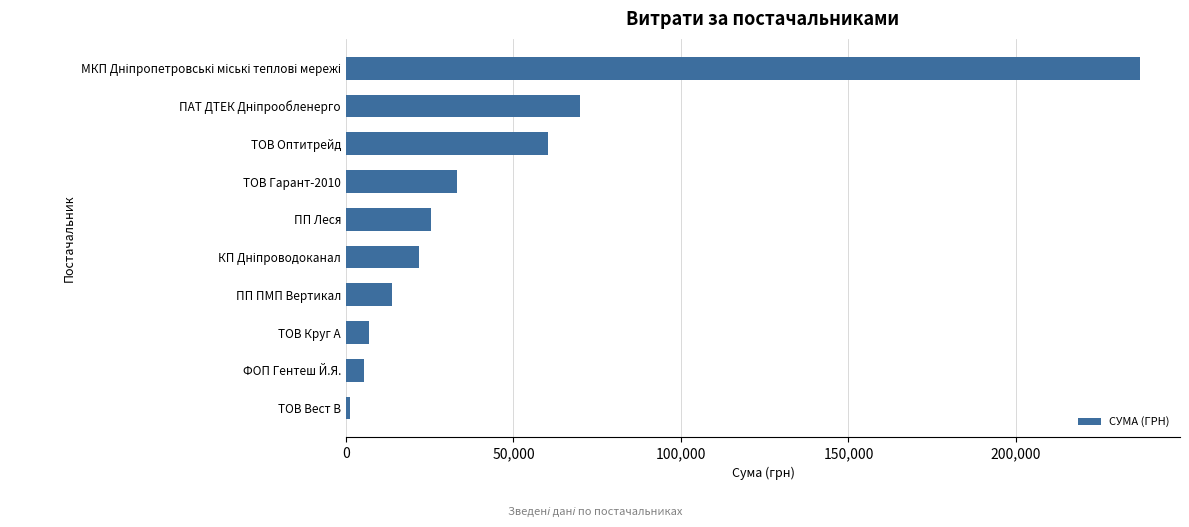

What is the maximum value shown in the chart?

237104.9